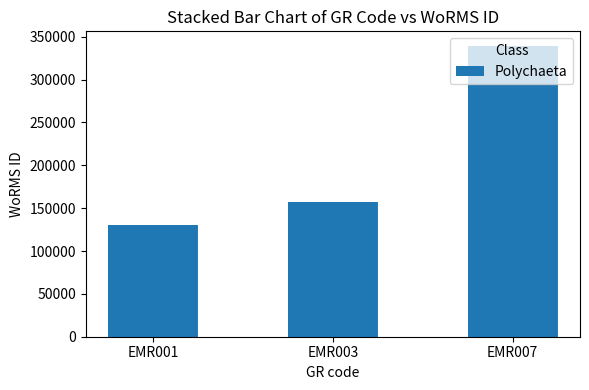

What is the greatest value displayed?

339374